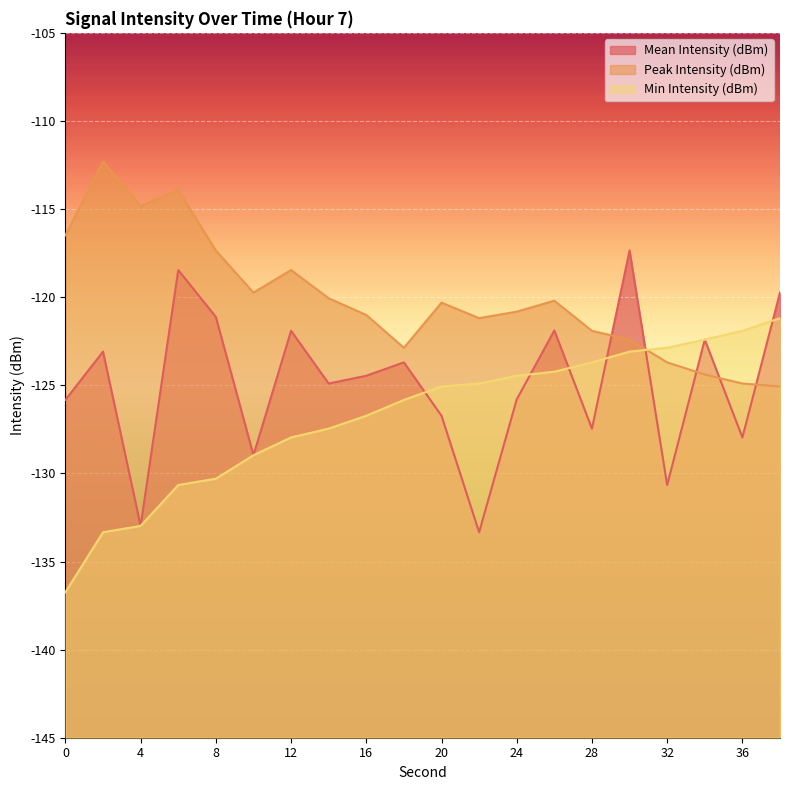

True or false: Min Intensity (dBm) and Mean Intensity (dBm) cross at least once.

True